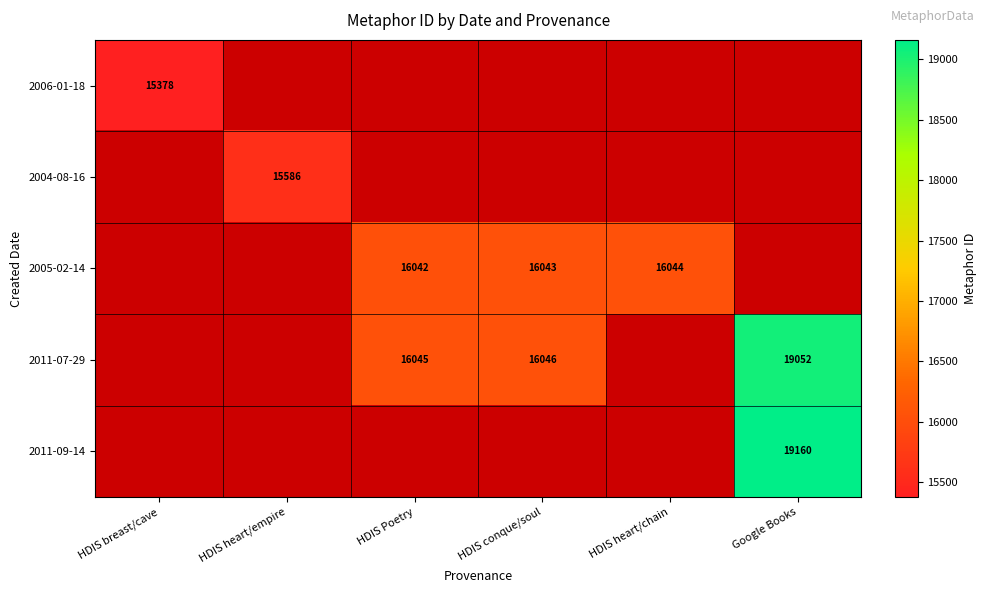

Which has a higher value, HDIS breast/cave or HDIS heart/empire?

HDIS heart/empire